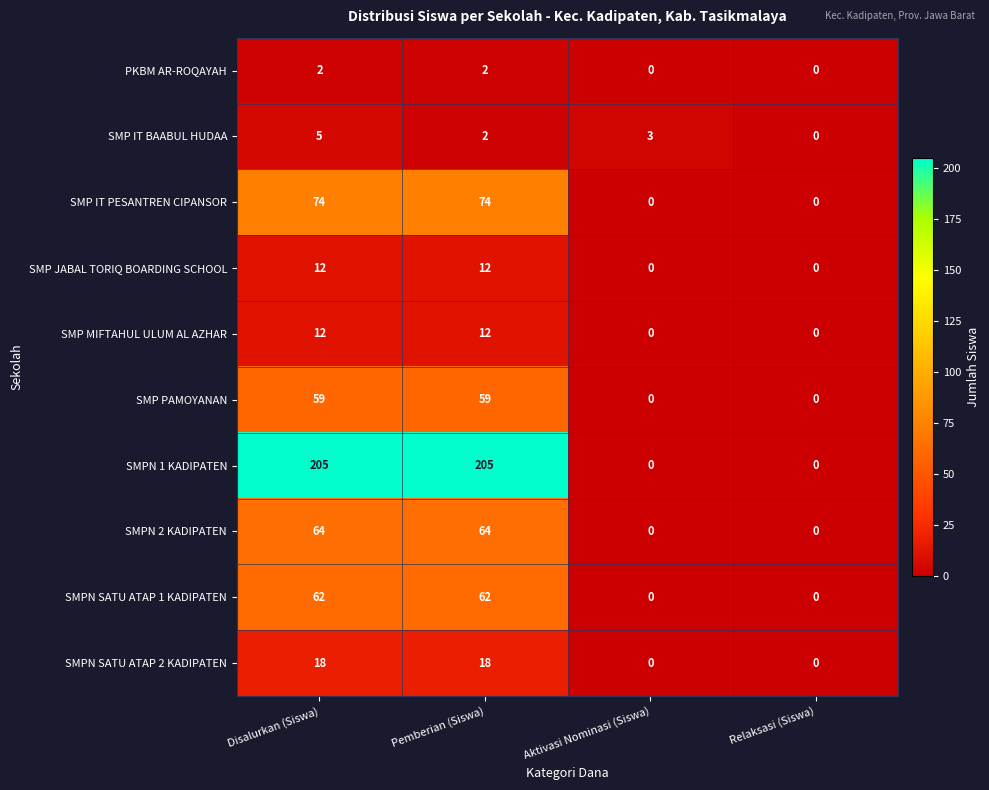

What value does the SMPN 1 KADIPATEN series have at Pemberian (Siswa), to the nearest 50?

200